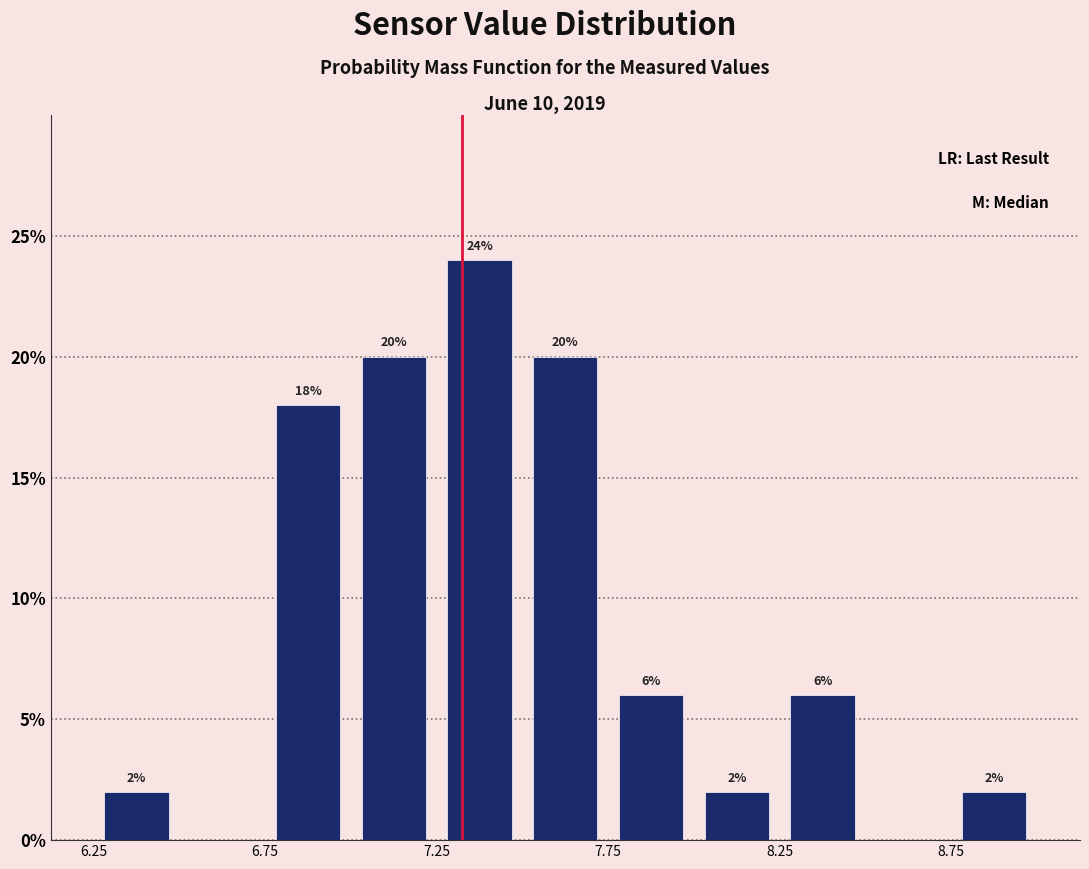

Over which range of the x-axis is the bar tallest?

7.25 to 7.50